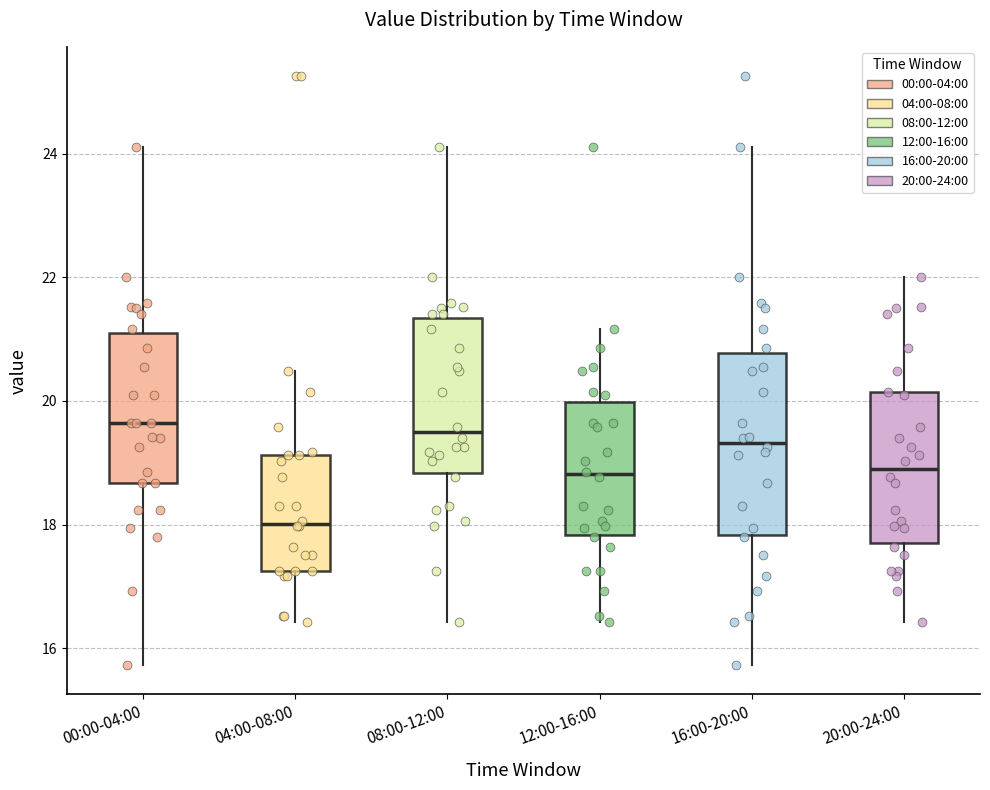

Where does the median line of the box for 20:00-24:00 sit on the y-axis? The values are not printed on the chart, so give them approximately, as read against the axis.

18.8